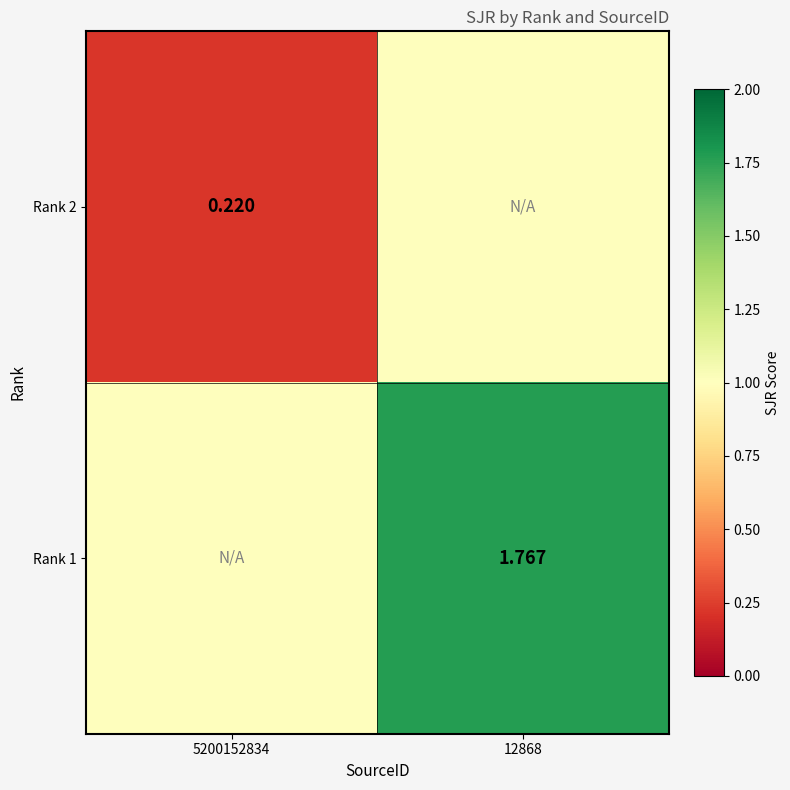

At 5200152834, list the series in order from largest to smallest.

Rank 1, Rank 2